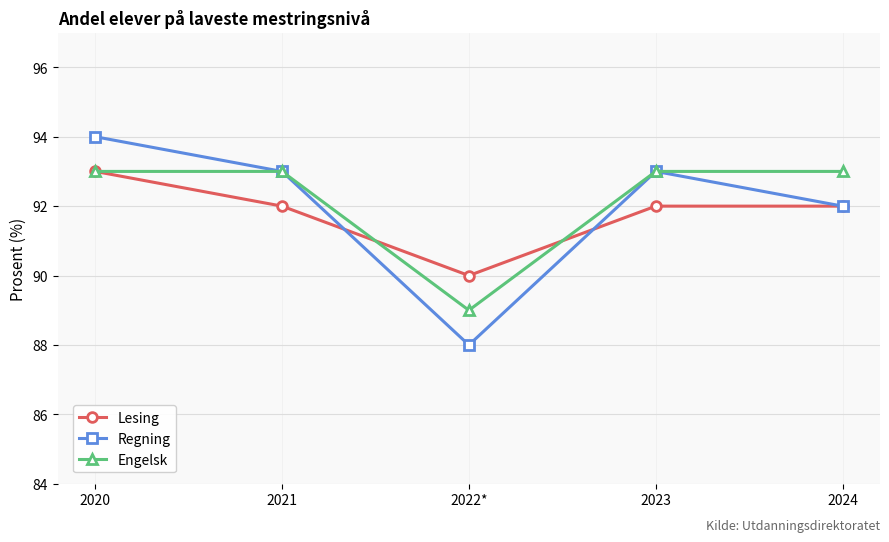

Reading left to right, list all the values displayed in this chart.

Lesing: 93	92	90	92	92
Regning: 94	93	88	93	92
Engelsk: 93	93	89	93	93